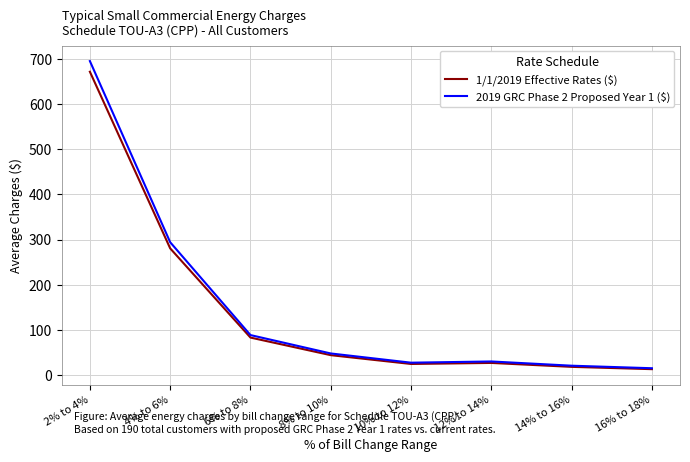

Which series has the largest range (max minus min)?

2019 GRC Phase 2 Proposed Year 1 ($)